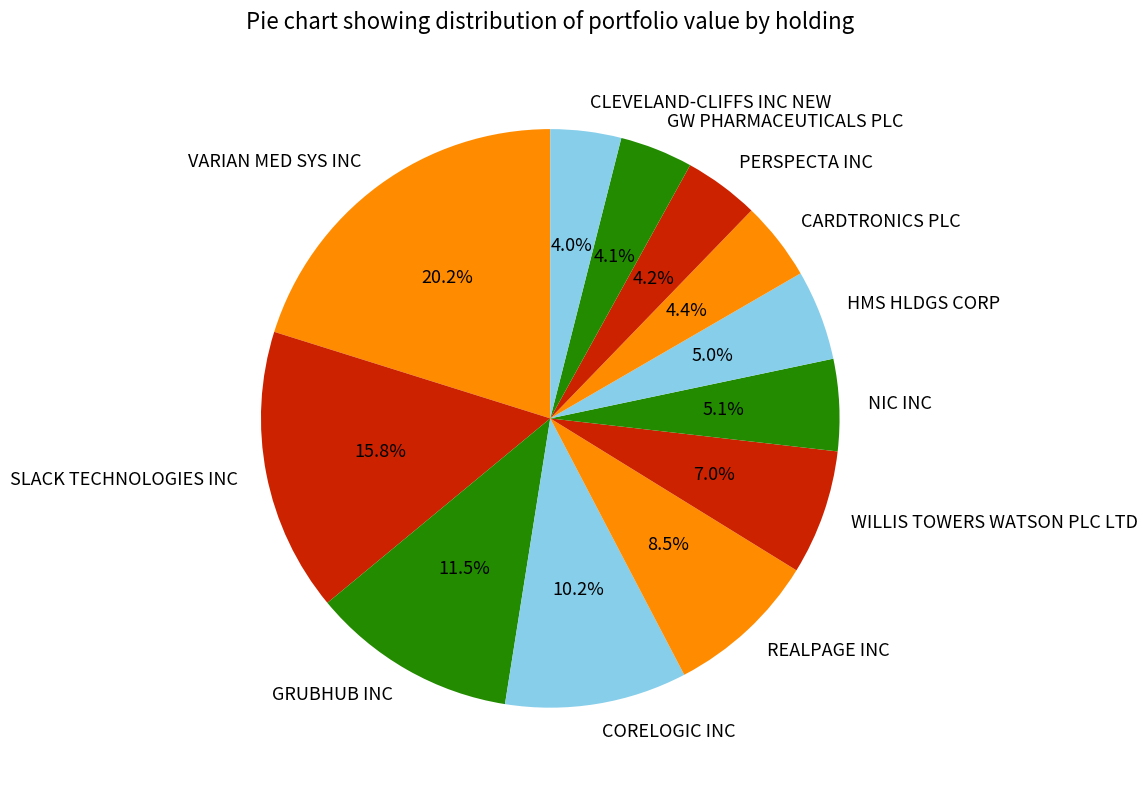

How many slices are in this pie chart?

12